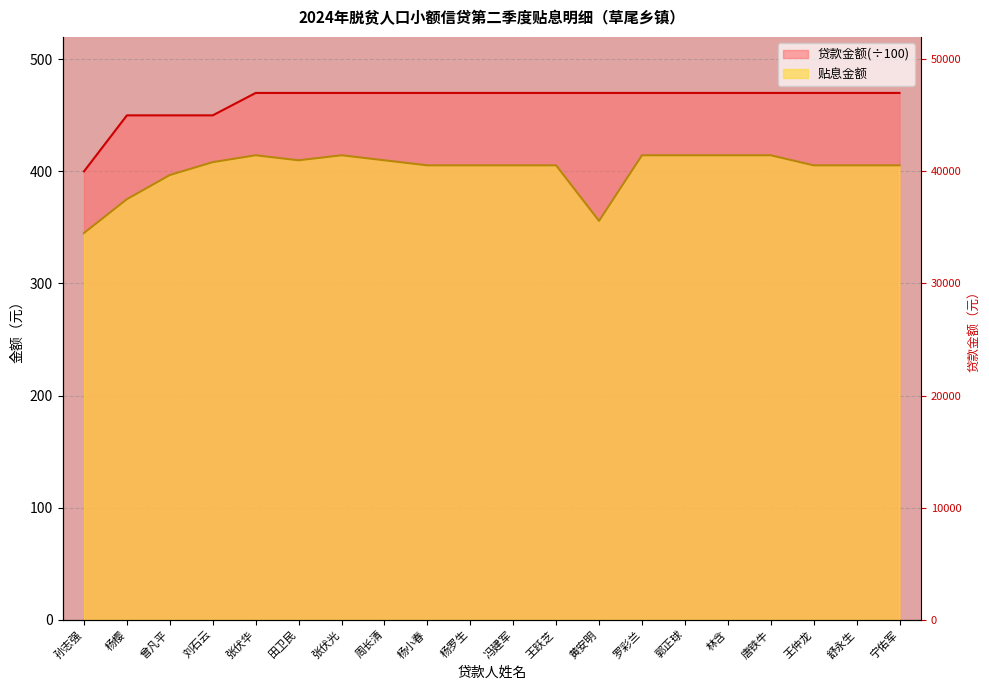

Rank the series by their maximum value, from highest to lowest.

贷款金额, 贴息金额